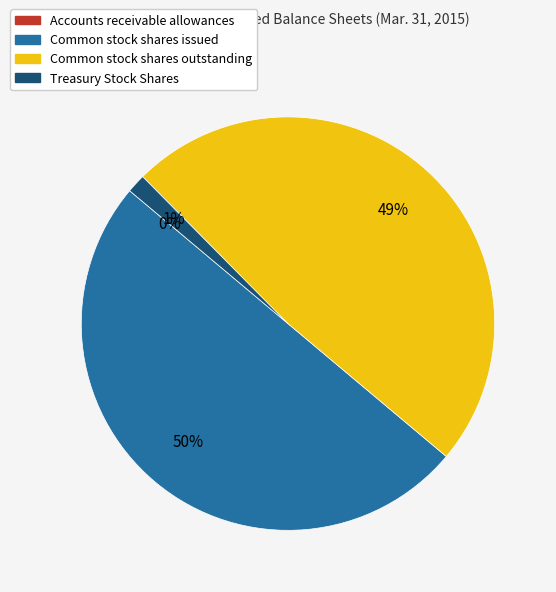

To the nearest percent, what percentage of the pie is Treasury Stock Shares?

1%